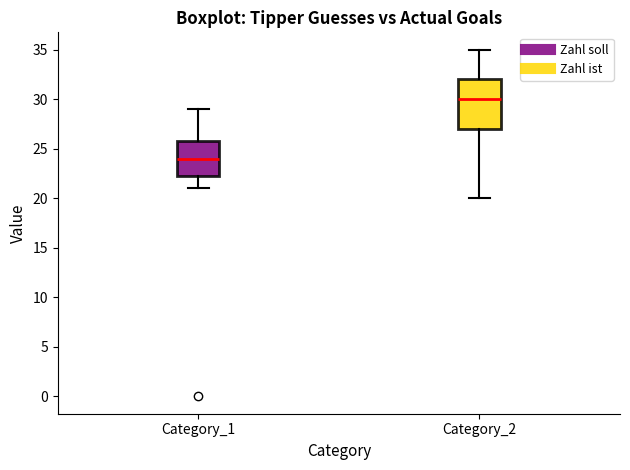

Reading left to right, transcribe this box plot: for each box, give where its median line is, the range the box spans, and where its two whiskers end, as read against the y-axis. The values are not printed on the chart, so give them approximately, as read against the axis.

Category_1: median 24.0, box 22.5 to 26.0, whiskers 21.0 to 29.0
Category_2: median 30.0, box 27.0 to 32.0, whiskers 20.0 to 35.0